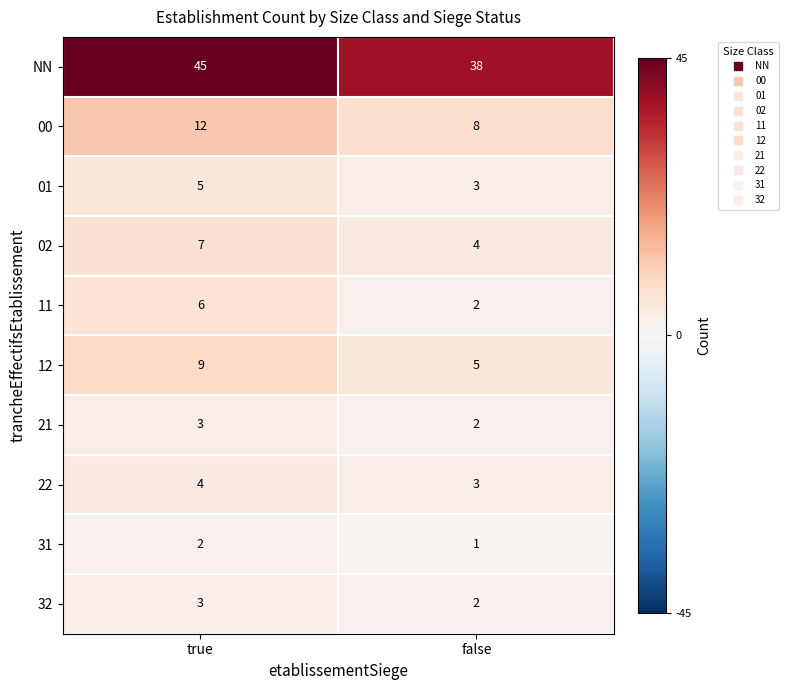

What is the difference between the 02 values at false and true?

3